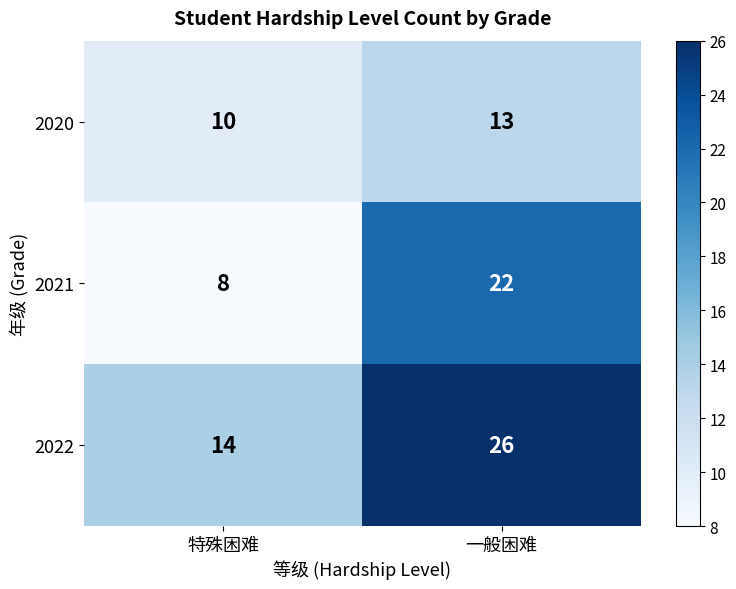

Reading right to left, what are all the values shown in this chart?

2020: 13	10
2021: 22	8
2022: 26	14